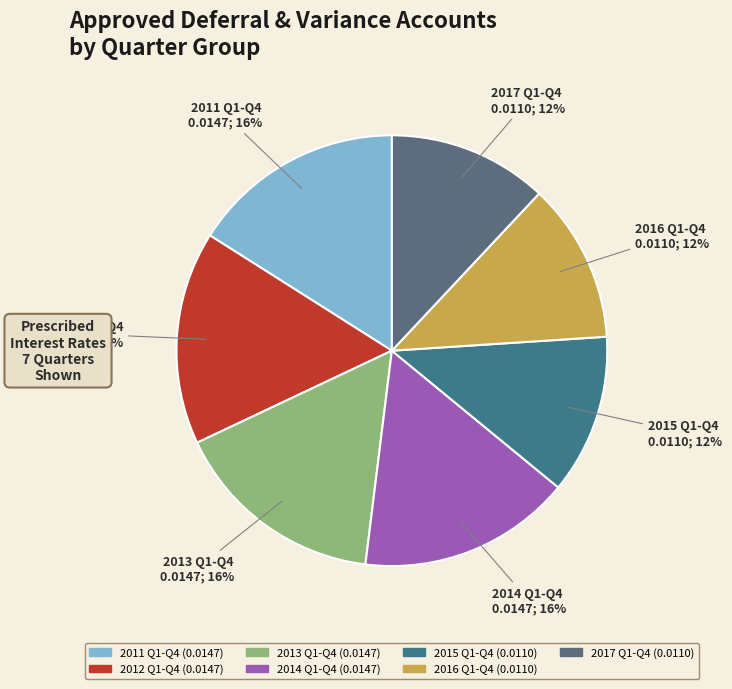

To the nearest percent, what is the difference between the largest and smallest slice percentages?

4%